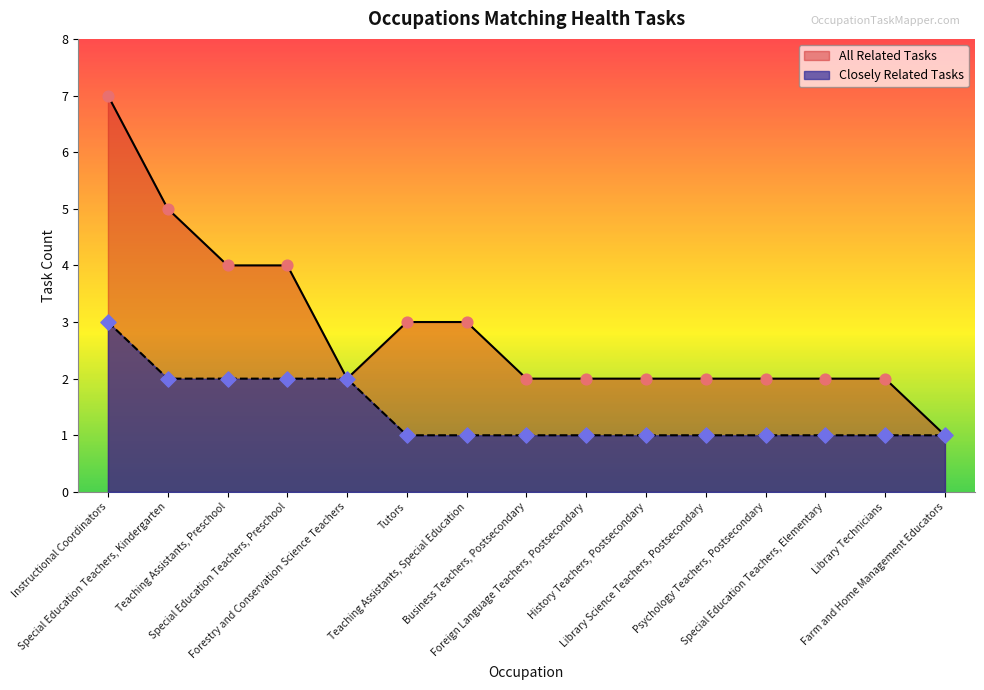

Which series has the largest Y range (max minus min)?

All Related Tasks